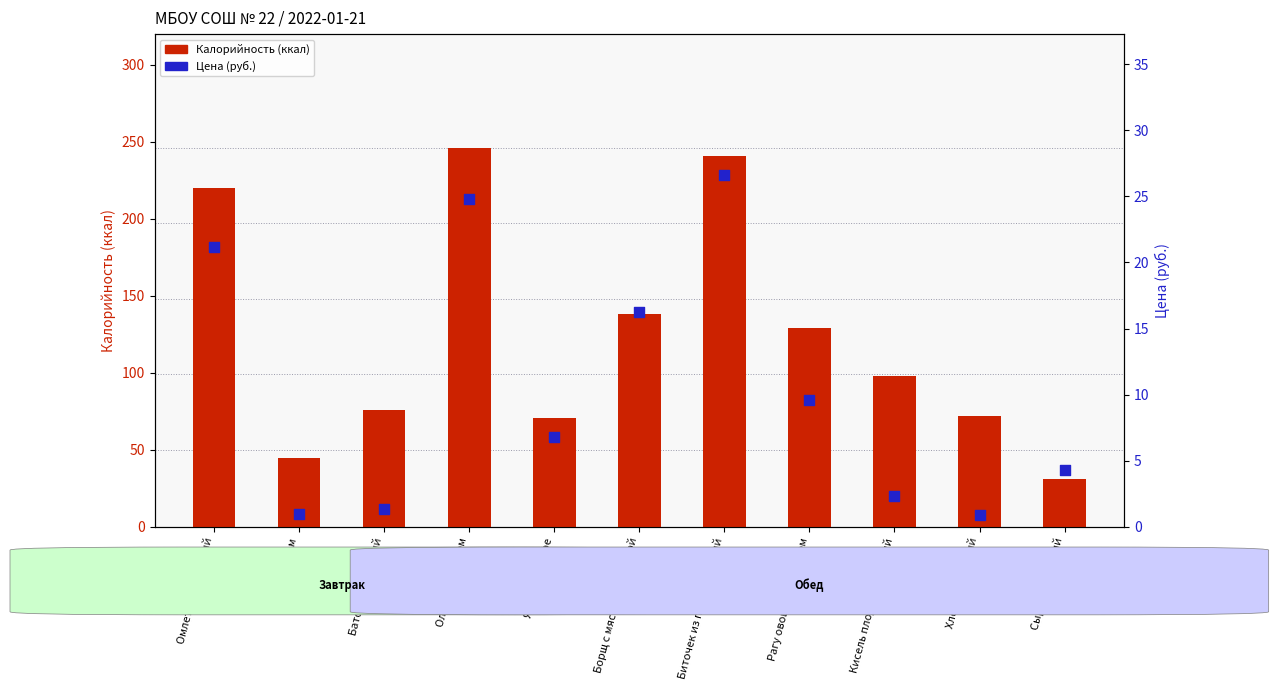

At which category is the sum across all series the highest?

Оладьи с маслом